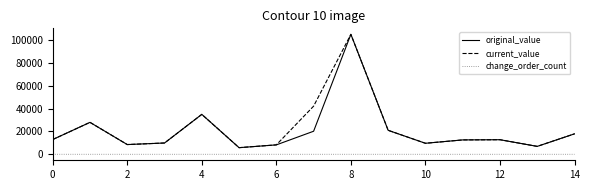

True or false: change_order_count and original_value intersect in this chart.

False